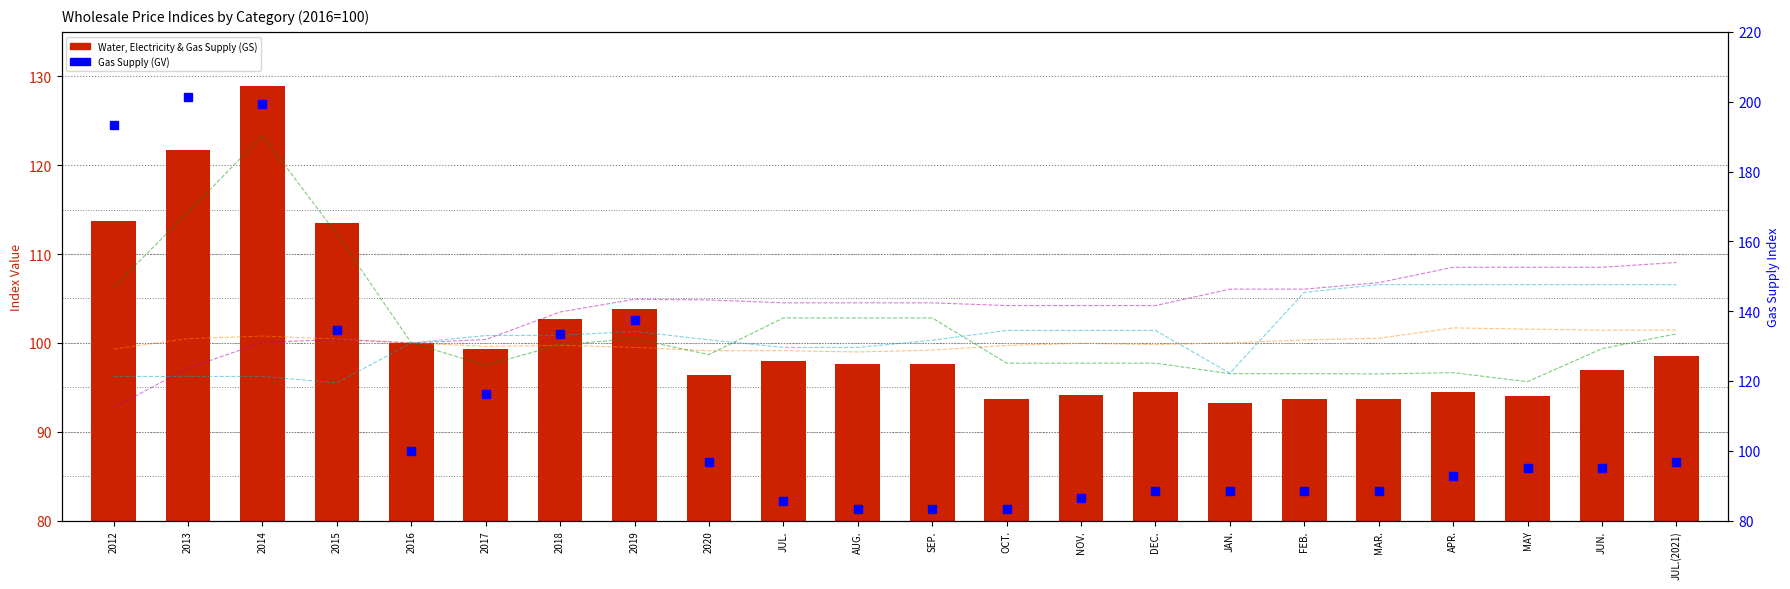

Which series has the largest range (max minus min)?

Gas Supply (GV)